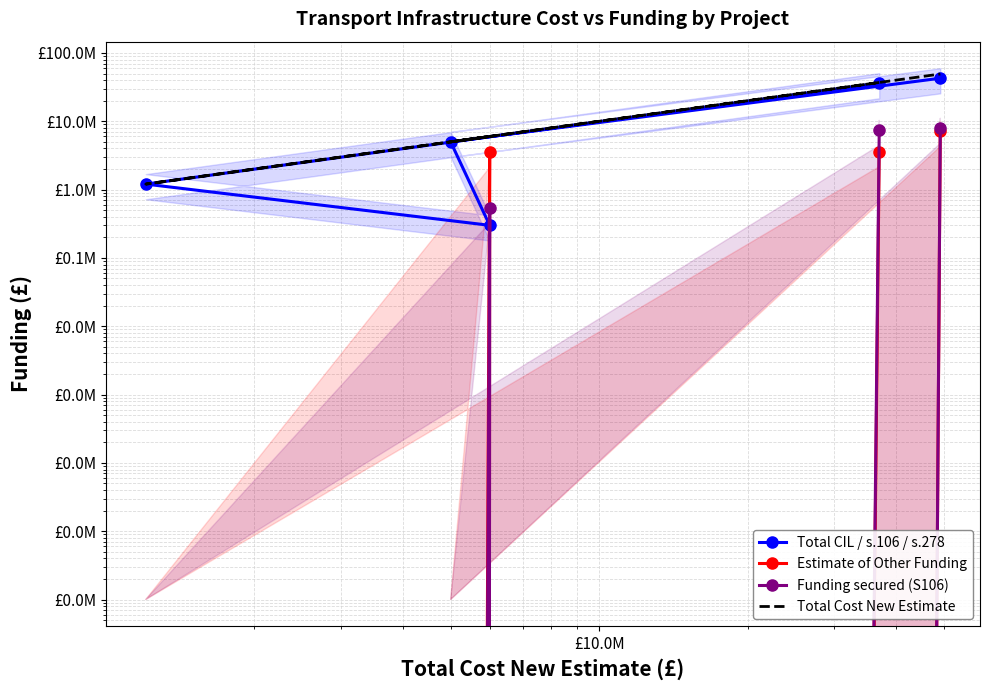

Which series has the largest total across all categories?

Total Cost New Estimate